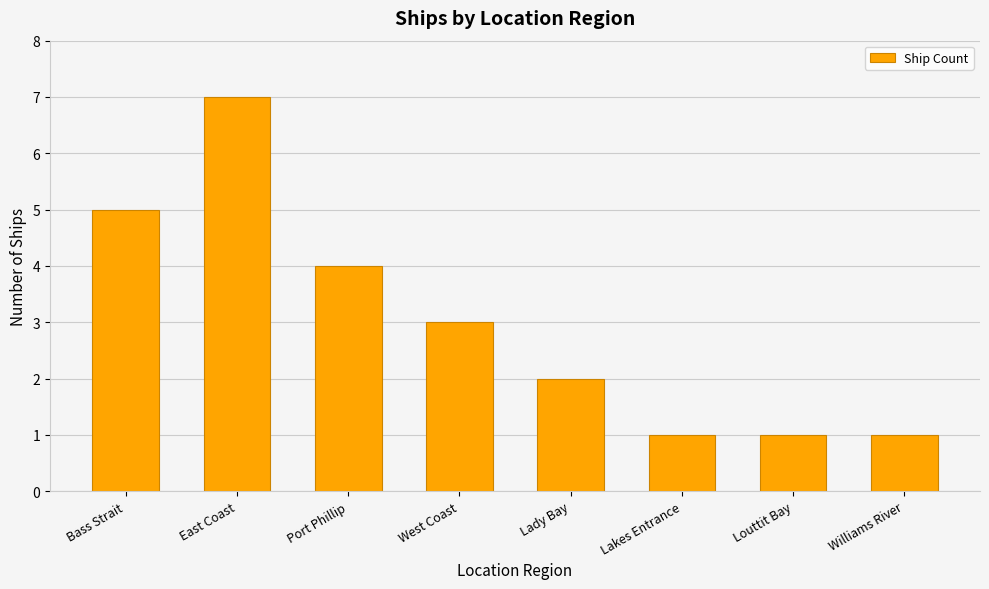

At which label does the data first exceed 3?

Bass Strait